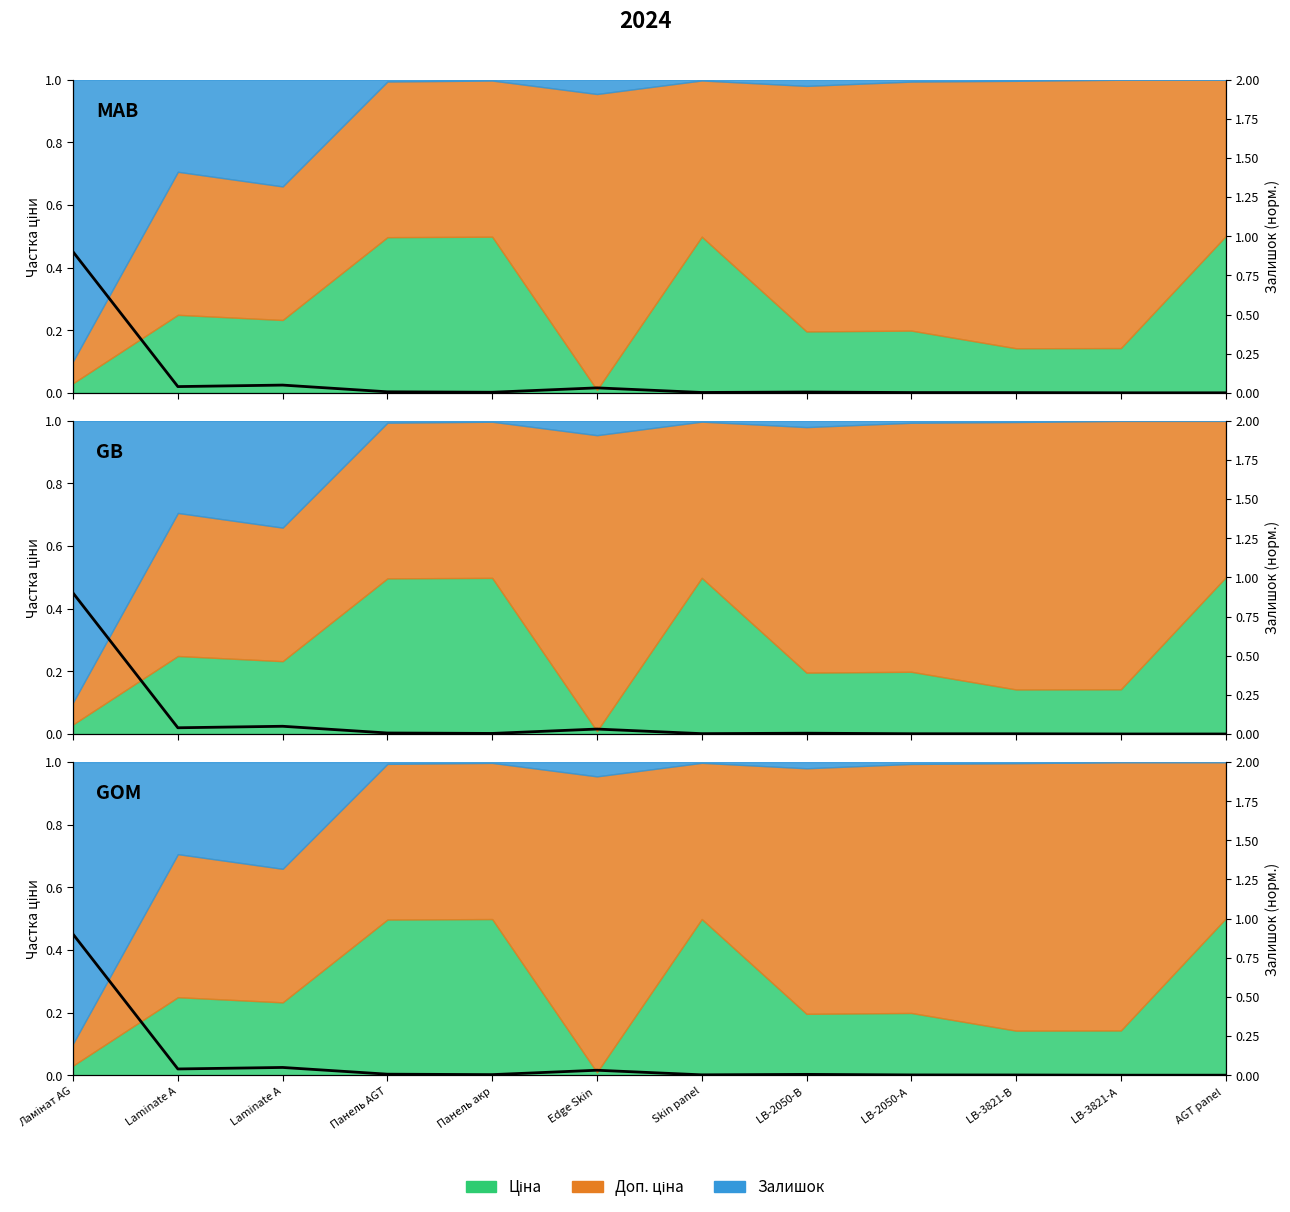

Which category has the lowest value across all series?

LB-3821-А 